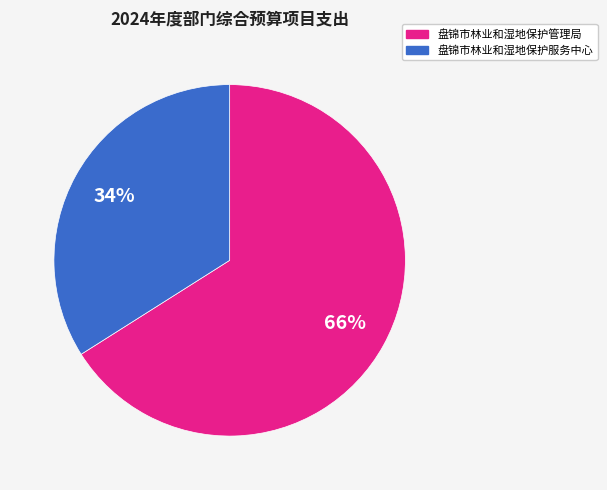

To the nearest percent, what is the difference between the largest and smallest slice percentages?

32%